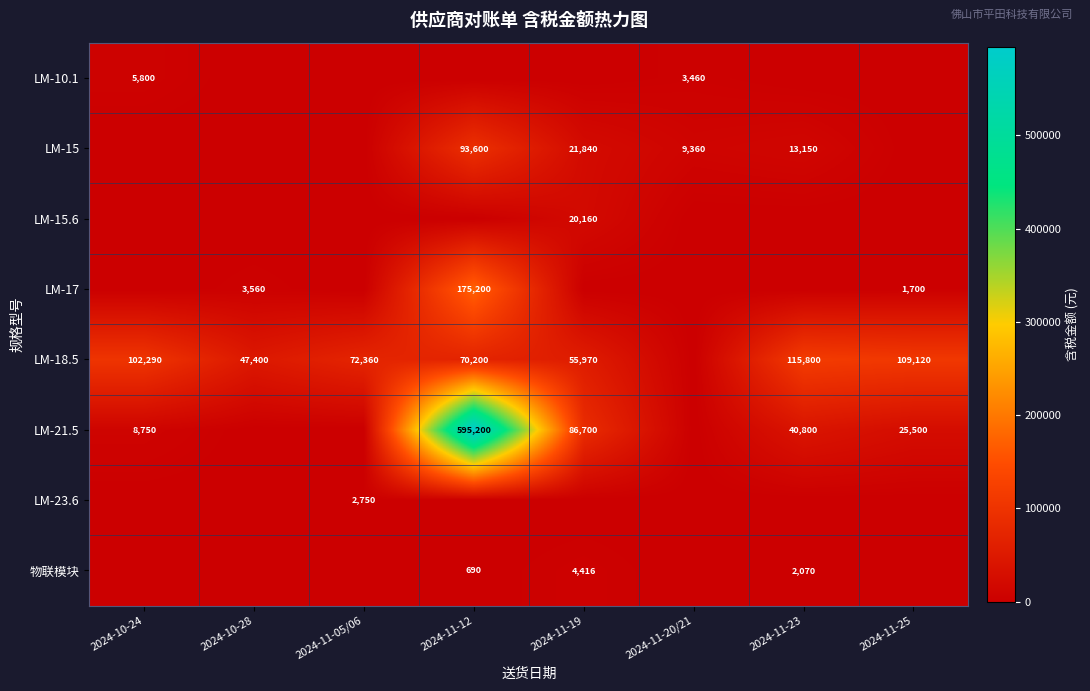

At which category does the chart reach its peak across all series?

2024-11-12